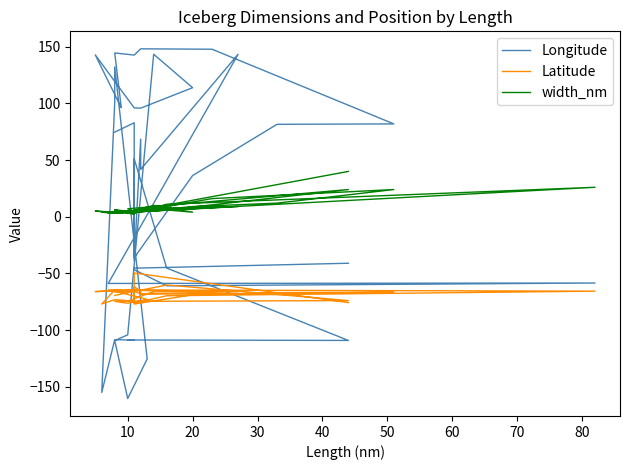

Does the chart have visible grid lines?

No